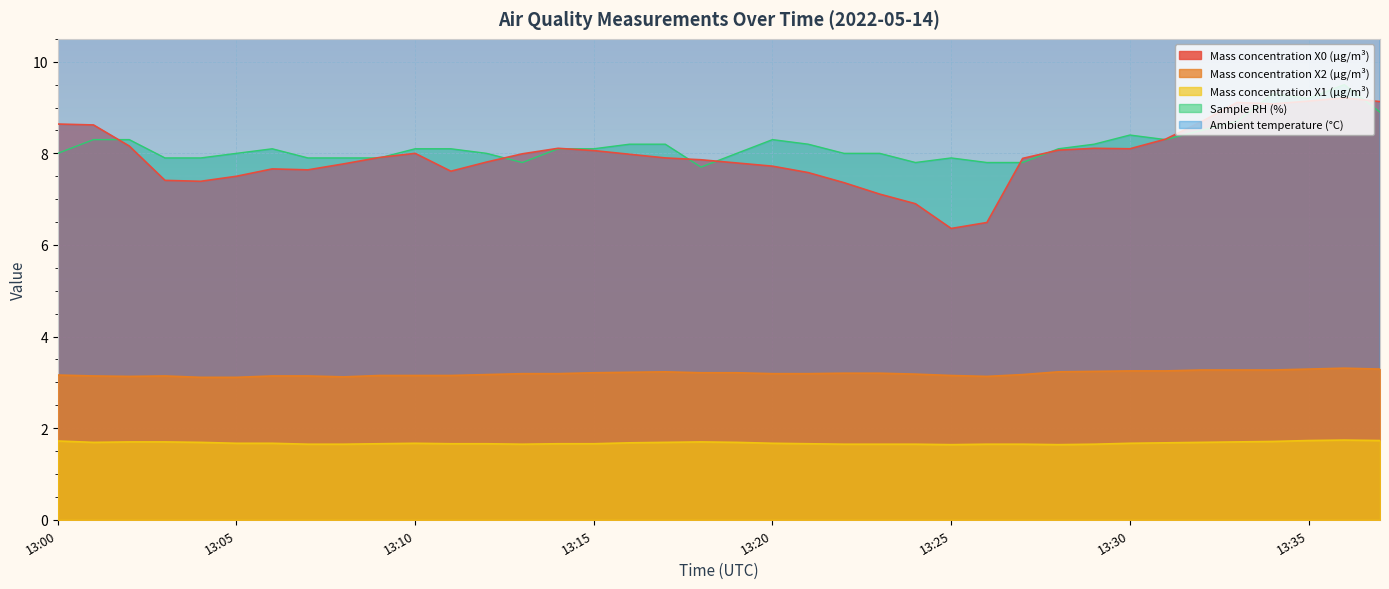

What is the difference between the second highest and minimum values in the Sample RH (%) series?

1.6